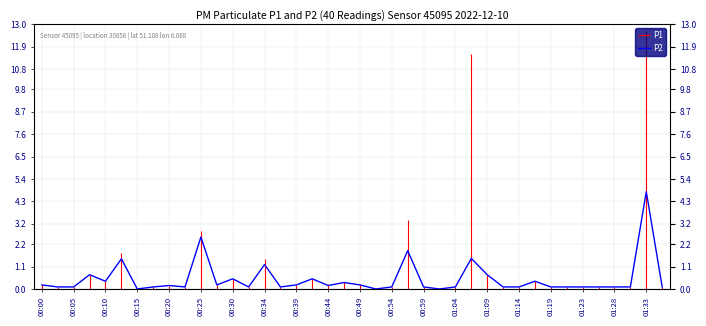

Is it true that the value at 00:00 is 0.2?

True